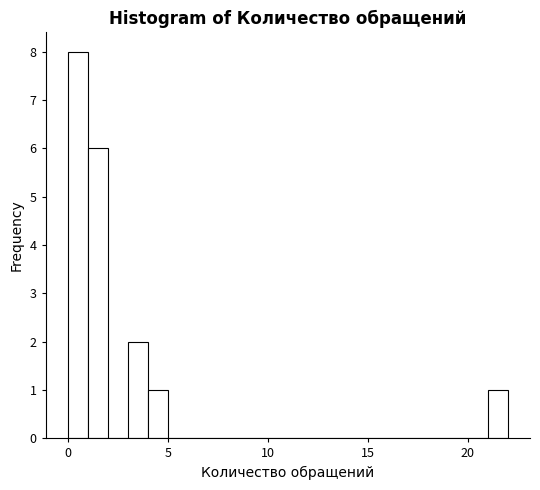

Read against the x-axis, roughly where is the centre of the tallest bar?

0.5